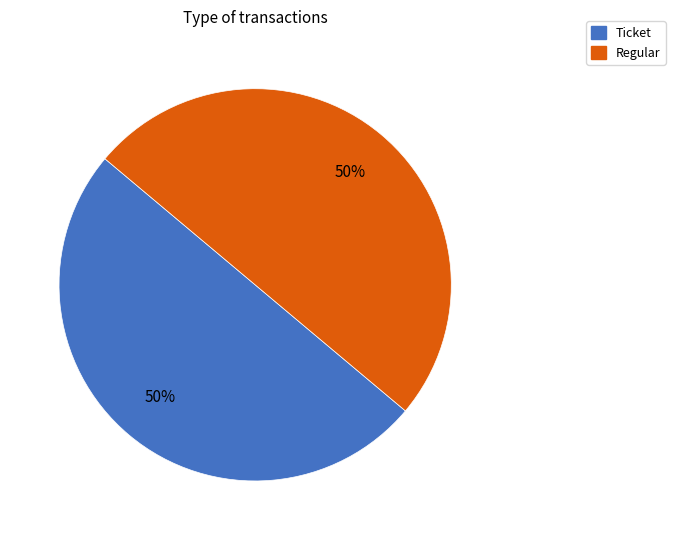

What percentage is the Regular slice, to the nearest percent?

50%